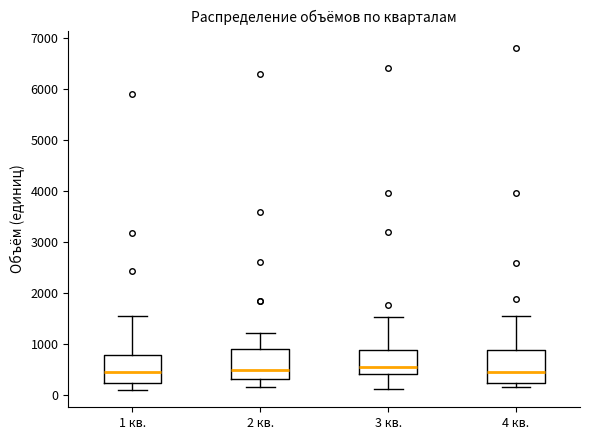

Reading left to right, read every box against the y-axis: the position of its median line, the range the box covers, and the ends of its whiskers. The values are not printed on the chart, so give them approximately, as read against the axis.

1 кв.: median 400, box 200 to 800, whiskers 100 to 1500
2 кв.: median 500, box 300 to 900, whiskers 200 to 1200
3 кв.: median 500, box 400 to 900, whiskers 100 to 1500
4 кв.: median 400, box 200 to 900, whiskers 200 (just below the box's lower edge) to 1600